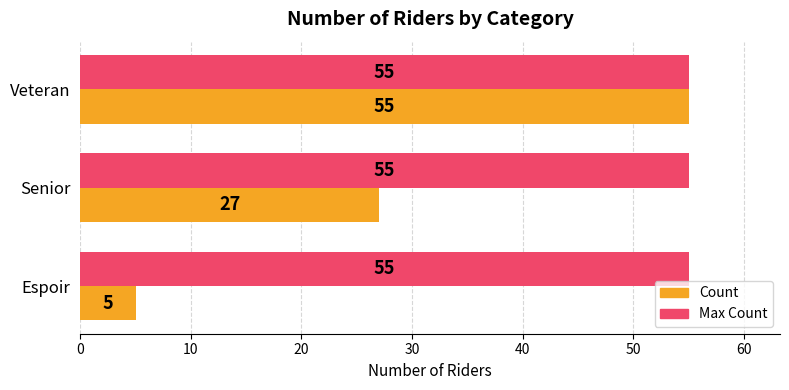

What are all the series names shown in the legend?

Count, Max Count